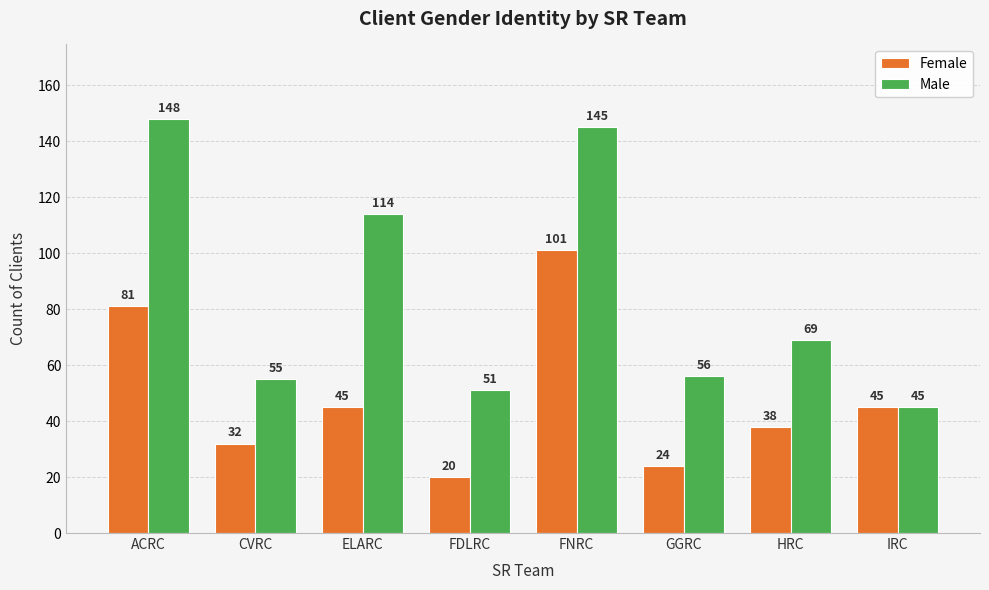

What is the value of the Female bar at the 5th from the left?

101